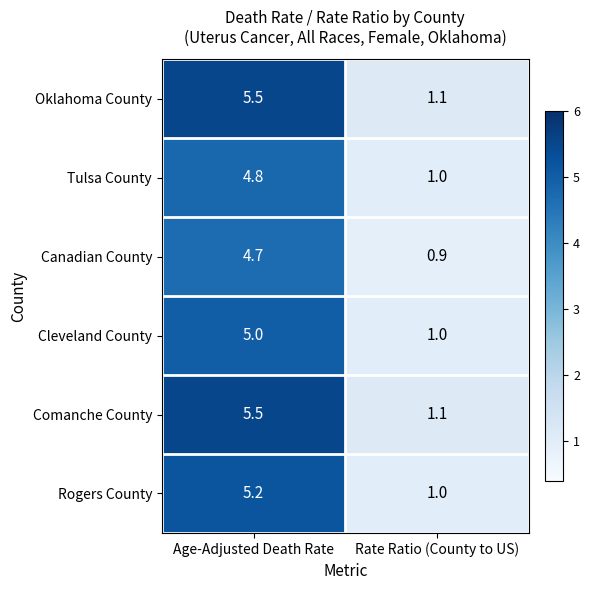

What is the approximate value of Tulsa County at Rate Ratio (County to US)?

1.0